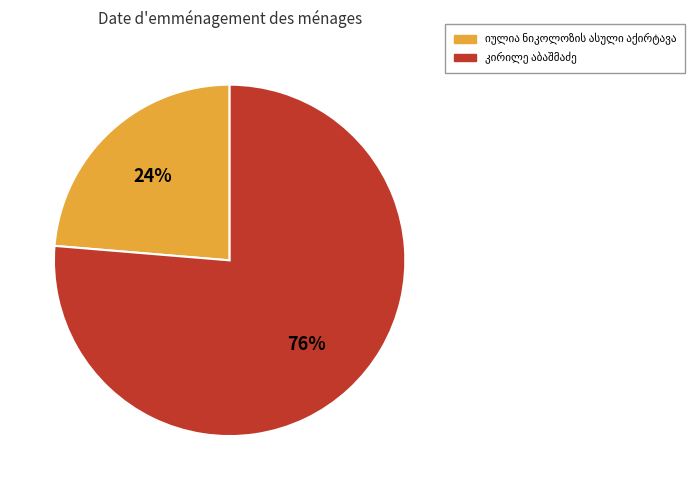

To the nearest percent, what is the average slice percentage?

50%